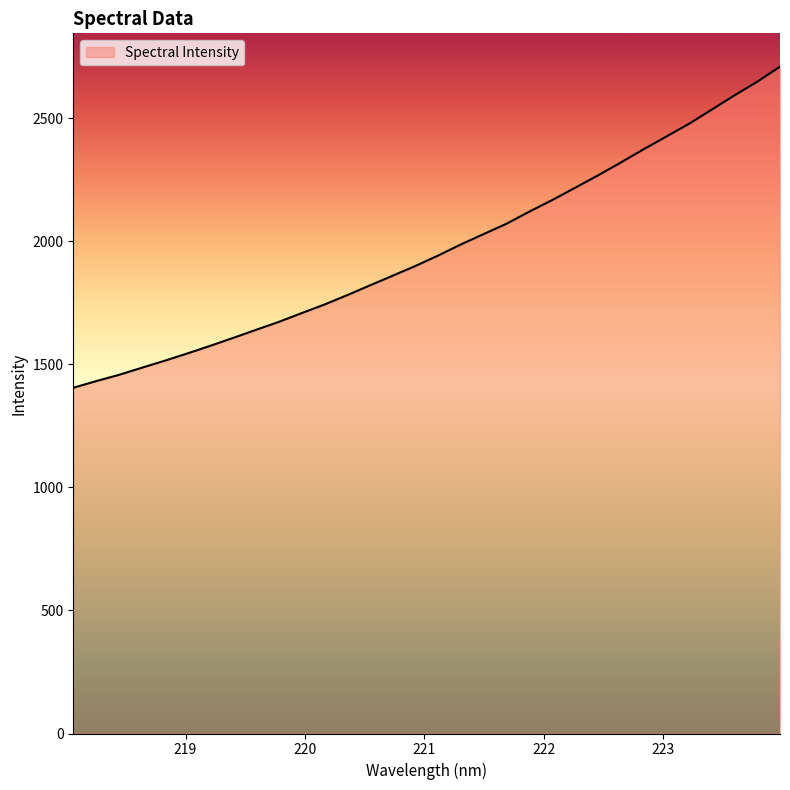

How many categories are shown in the chart?

32